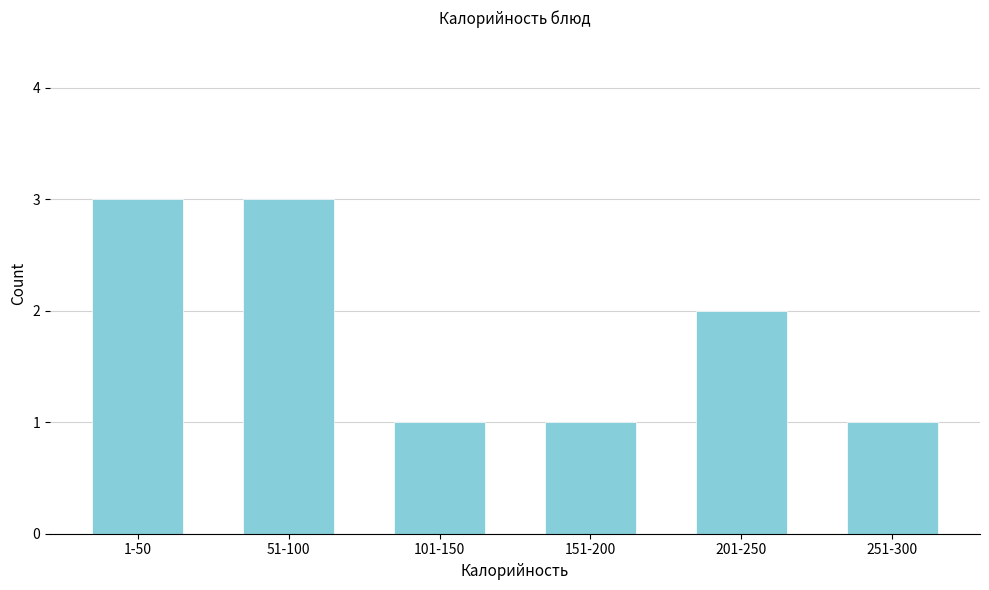

Reading left to right, list all the values displayed in this chart.

3	3	1	1	2	1